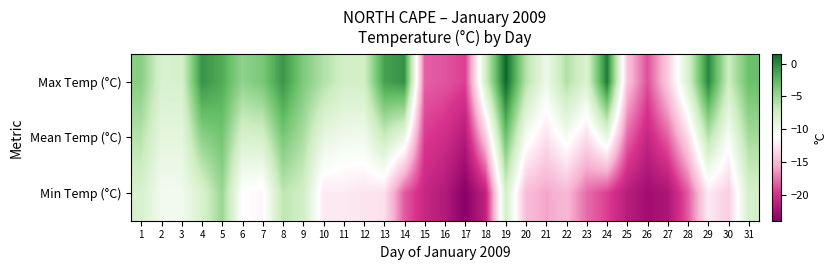

What is the spread (max minus min) of values at 6?

6.7